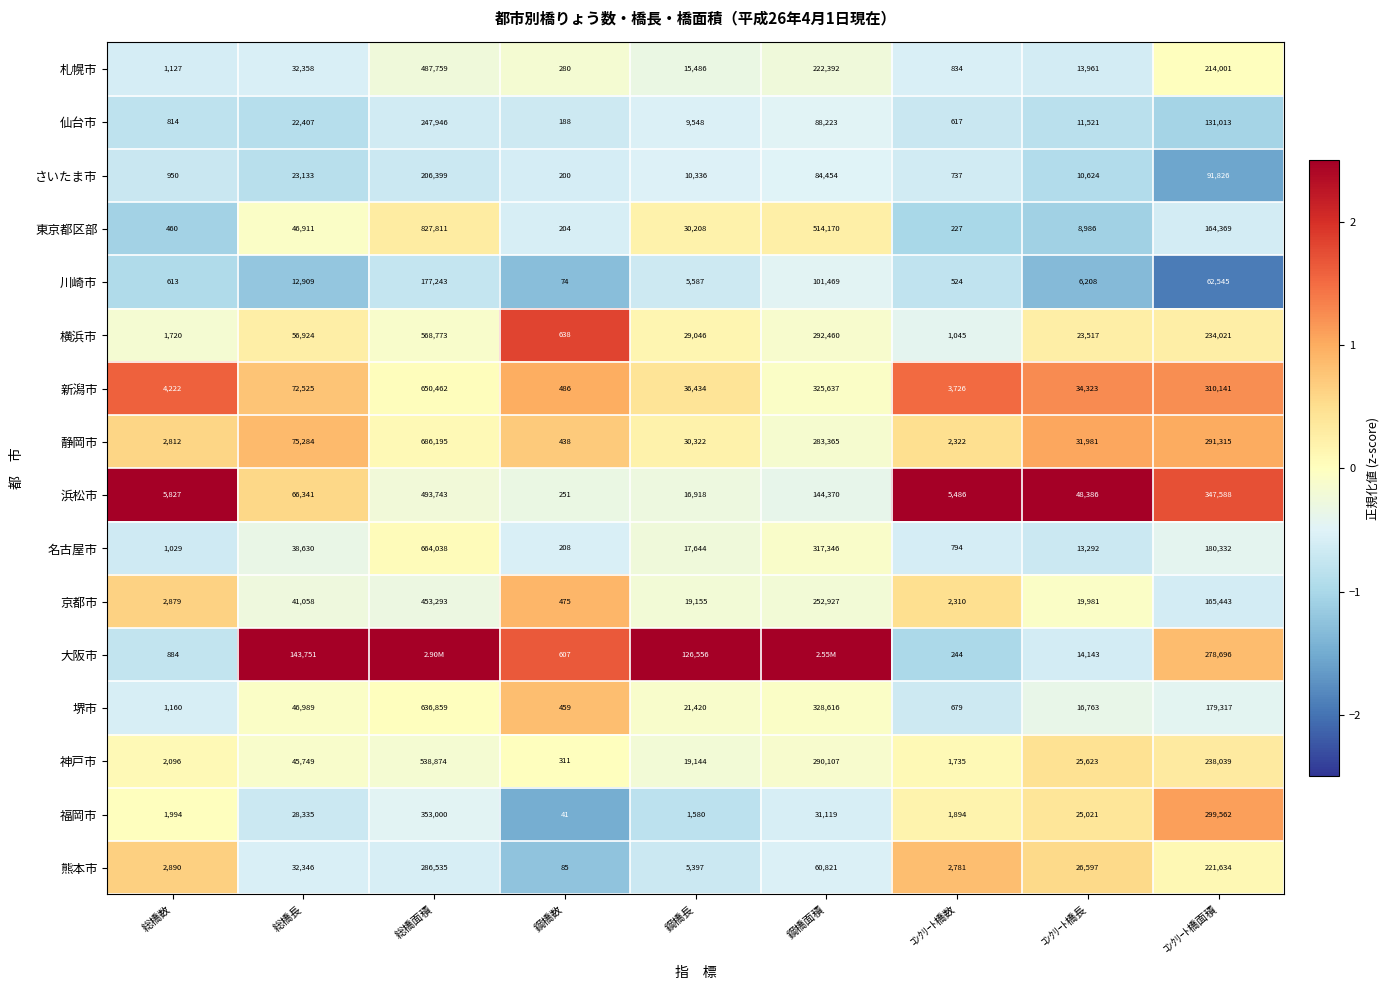

Which category has the lowest value in the 熊本市 series?

鋼橋数